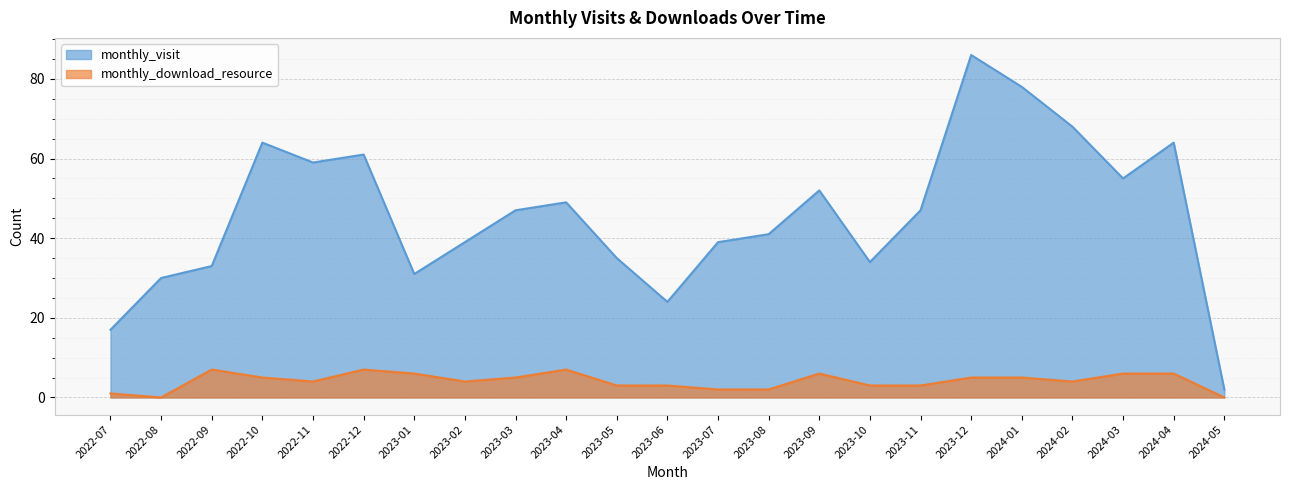

What is the label of the 22nd point from the right?

2022-08